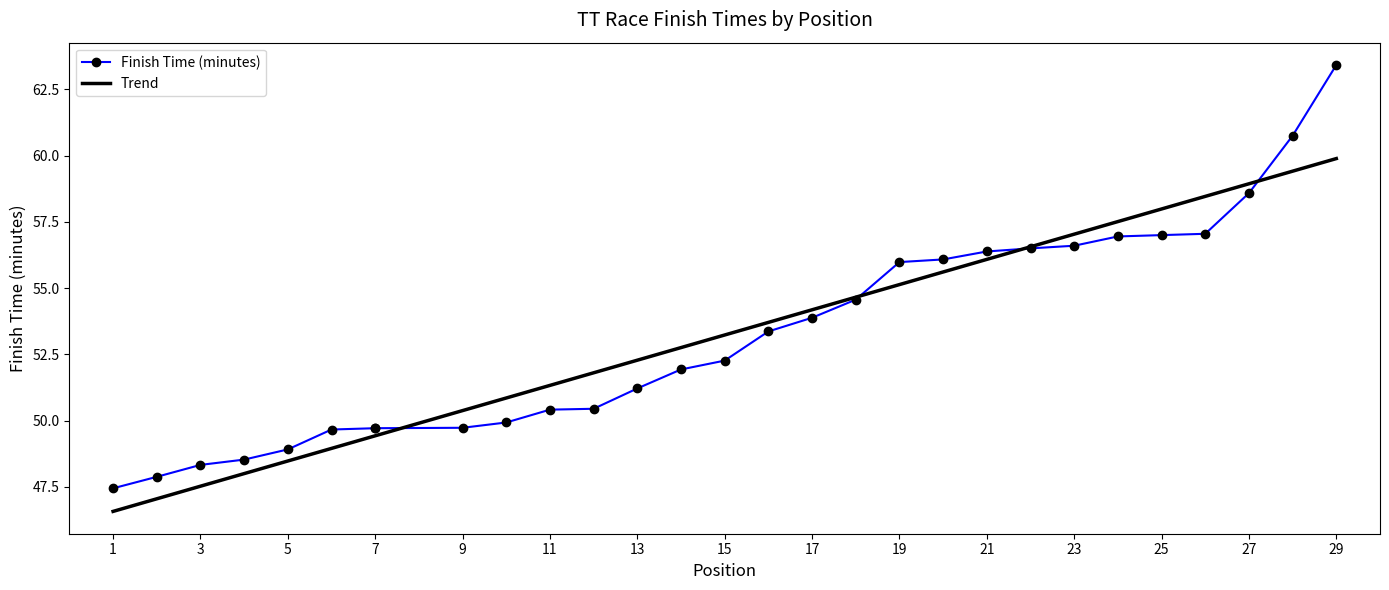

How many lines are shown in the chart?

1